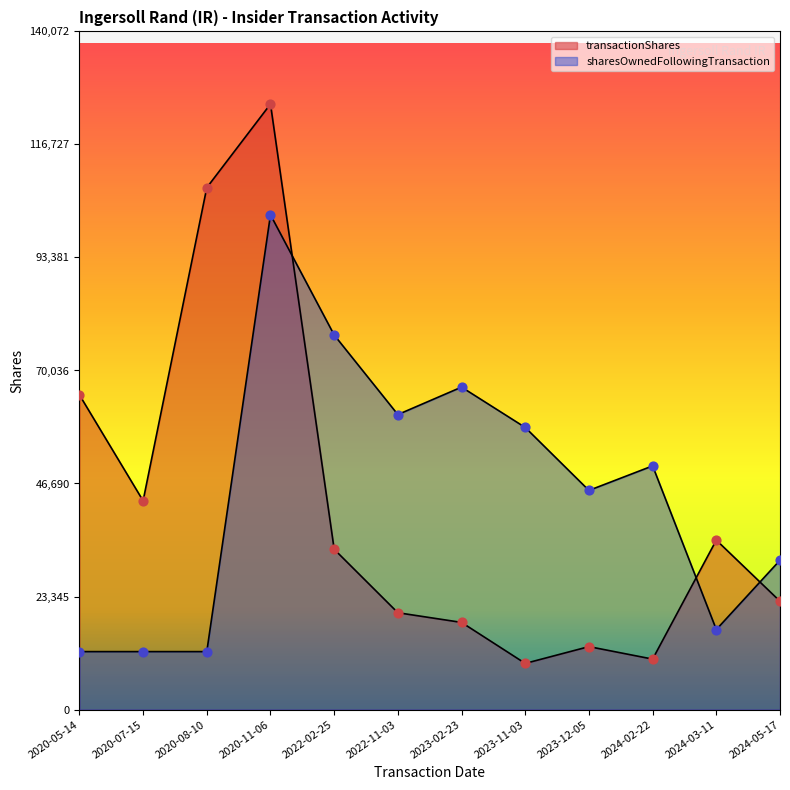

What is the total value across all series at 2024-05-17?

53215